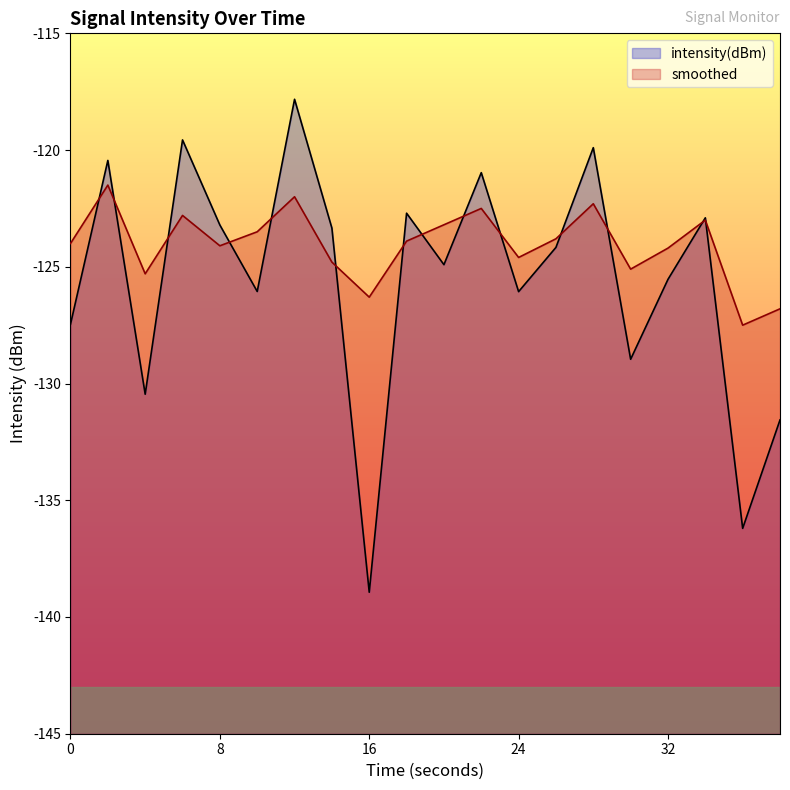

Which series has the largest total across all categories?

smoothed